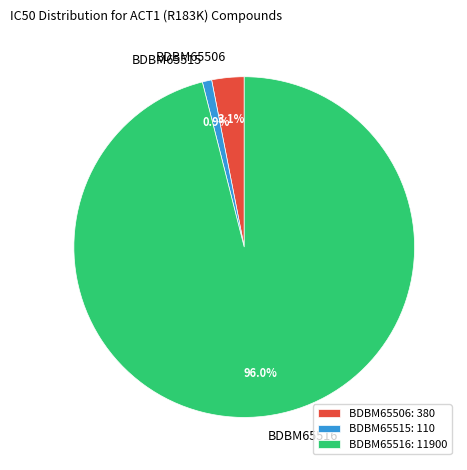

Between BDBM65516 and BDBM65515, which is larger?

BDBM65516